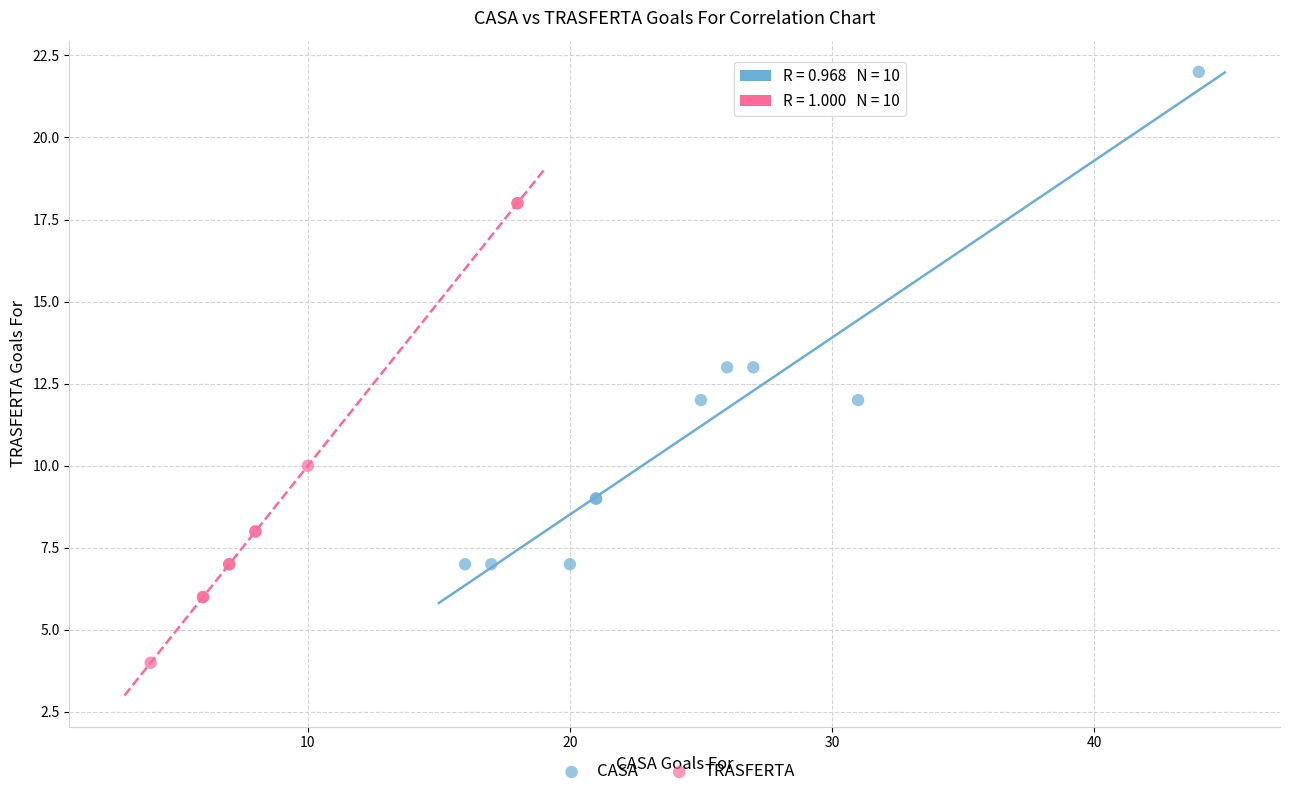

Which series reaches the minimum Y coordinate?

TRASFERTA